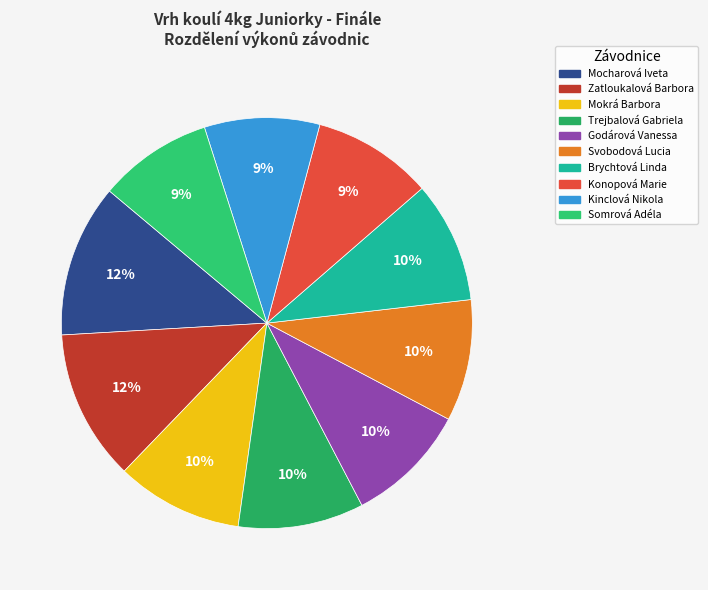

How many segments does this pie chart have?

10